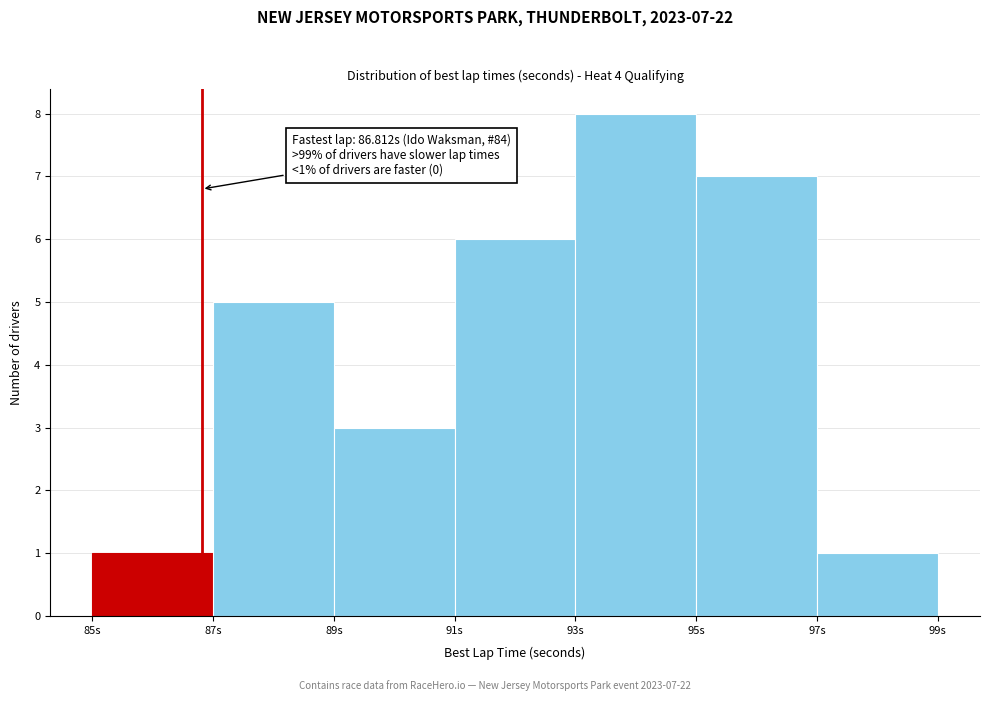

Which range on the x-axis has the tallest bar?

93 to 95